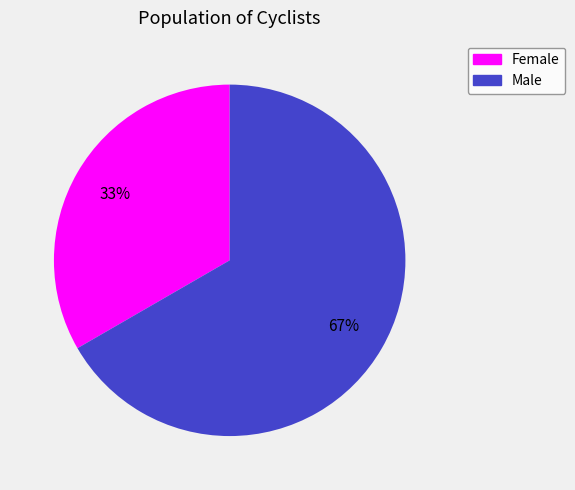

Does any single category account for the majority?

Yes